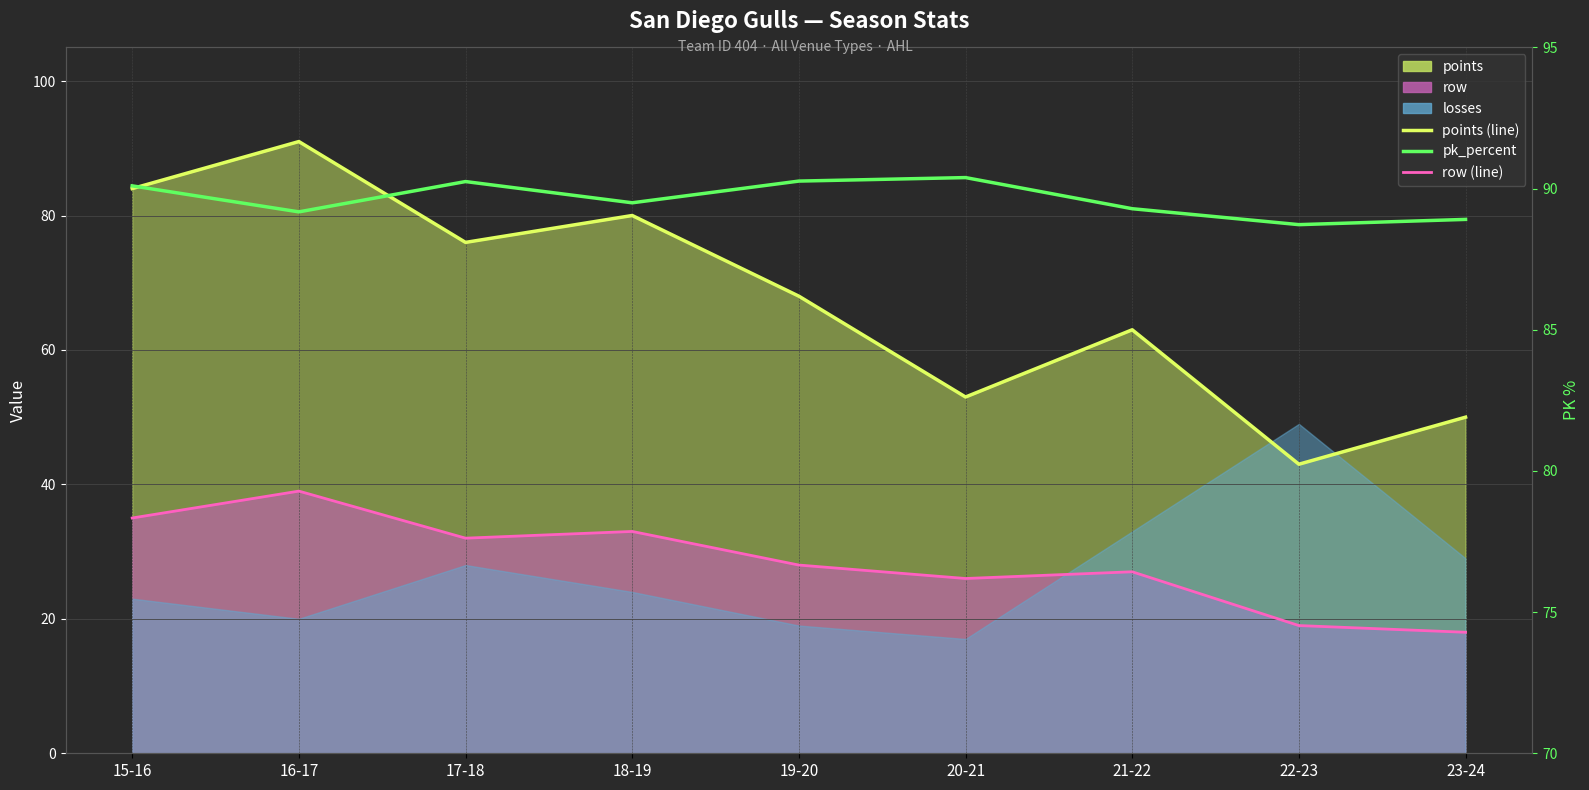

At 20-21, list the series in order from largest to smallest.

pk_percent, points (line), row (line)